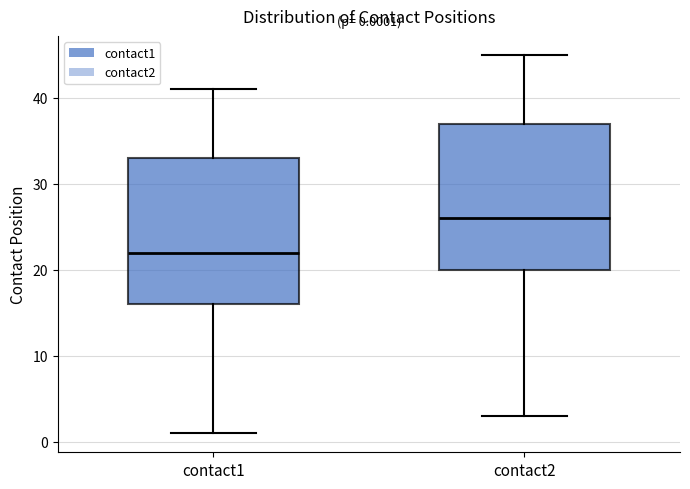

Which box has the highest median line?

contact2